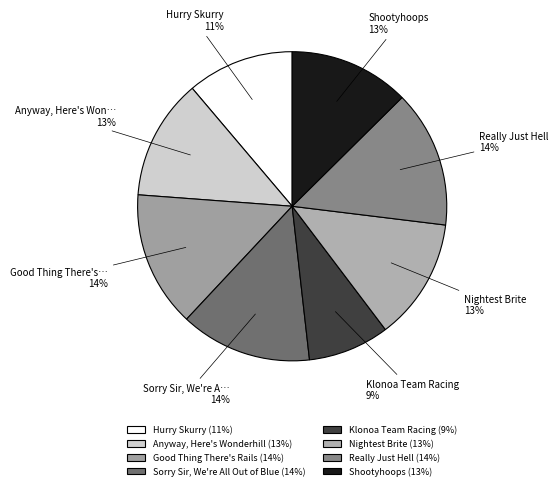

To the nearest percent, what is the average slice percentage?

12%